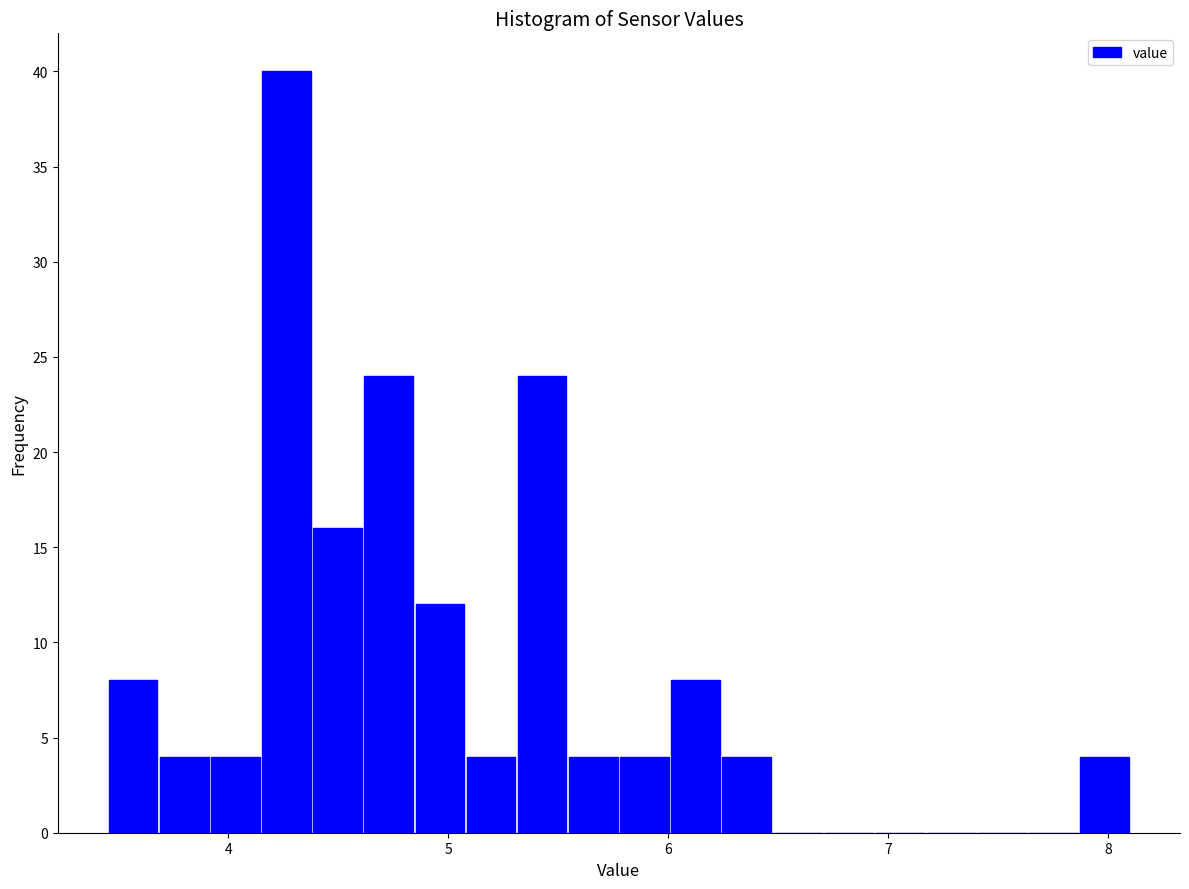

Read against the x-axis, roughly where is the centre of the tallest bar?

4.3